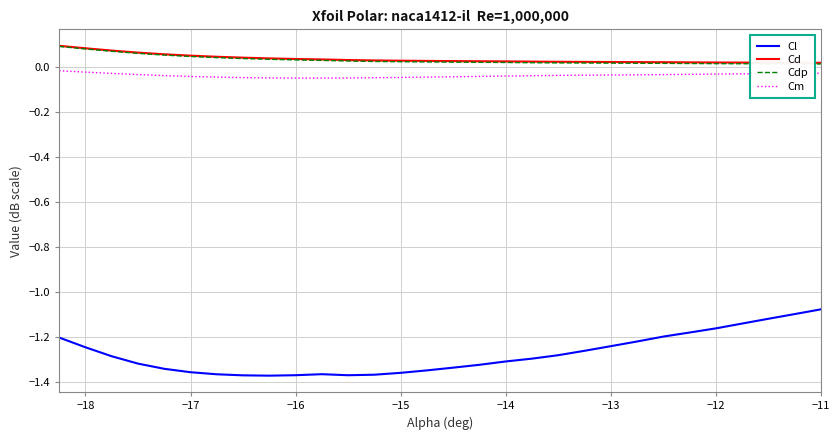

Which series has the widest spread of values?

Cl